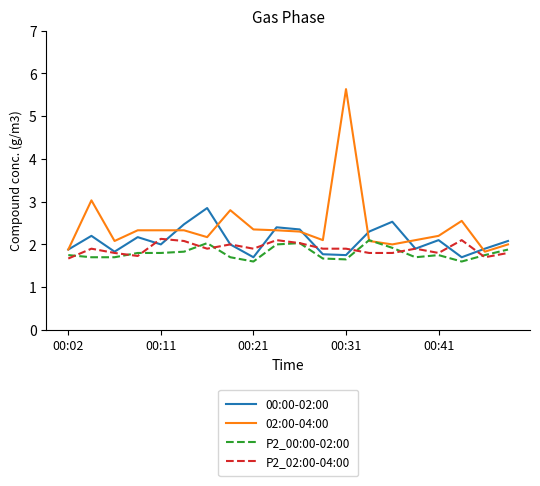

What is the maximum value for 00:00-02:00?

2.9